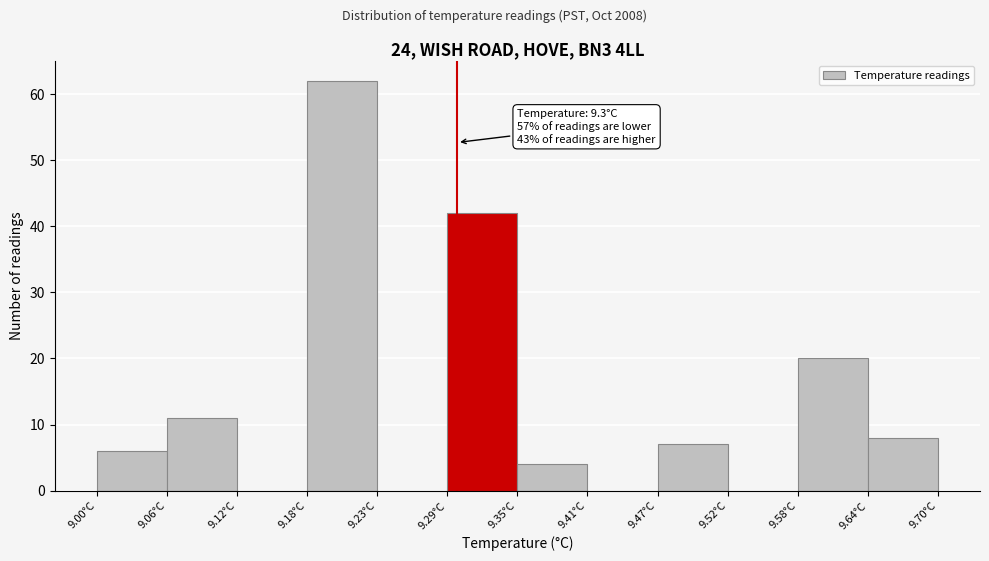

Over which range of the x-axis is the bar tallest?

9.18 to 9.23